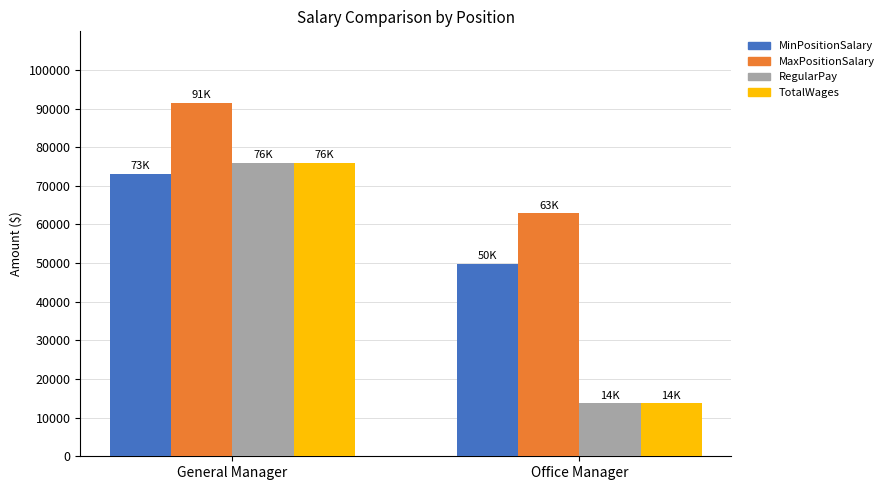

The TotalWages series shows 75999 at General Manager. True or false?

True